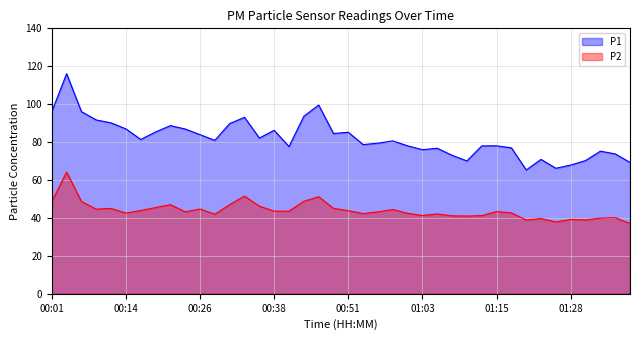

At which category does the chart reach its peak across all series?

00:04